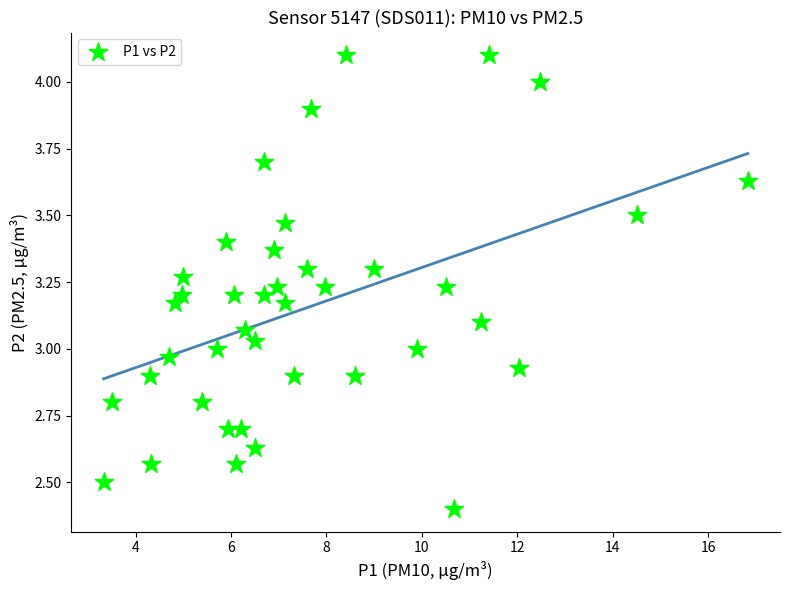

What is the range of Y values (max minus min)?

1.7